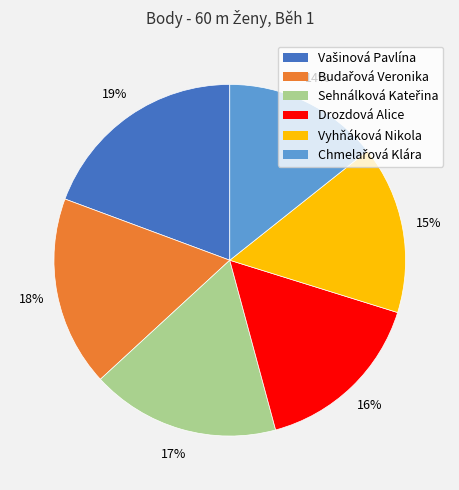

How many slices are in this pie chart?

6